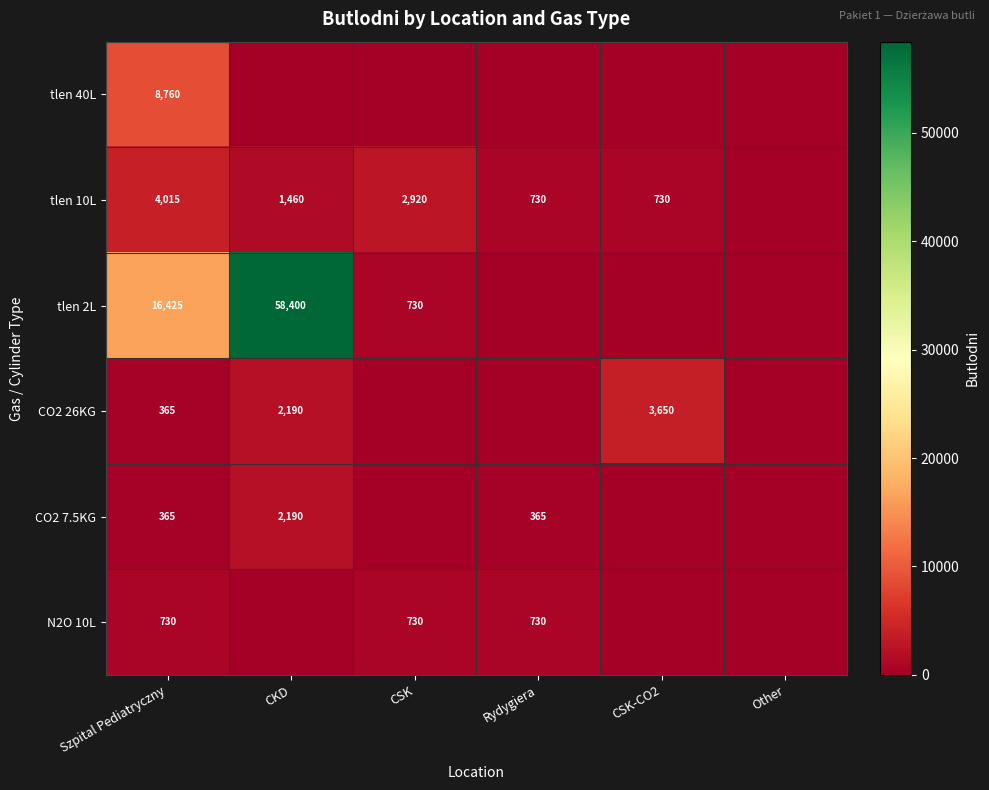

The value of CO2 26KG at Szpital Pediatryczny is 526. True or false?

False